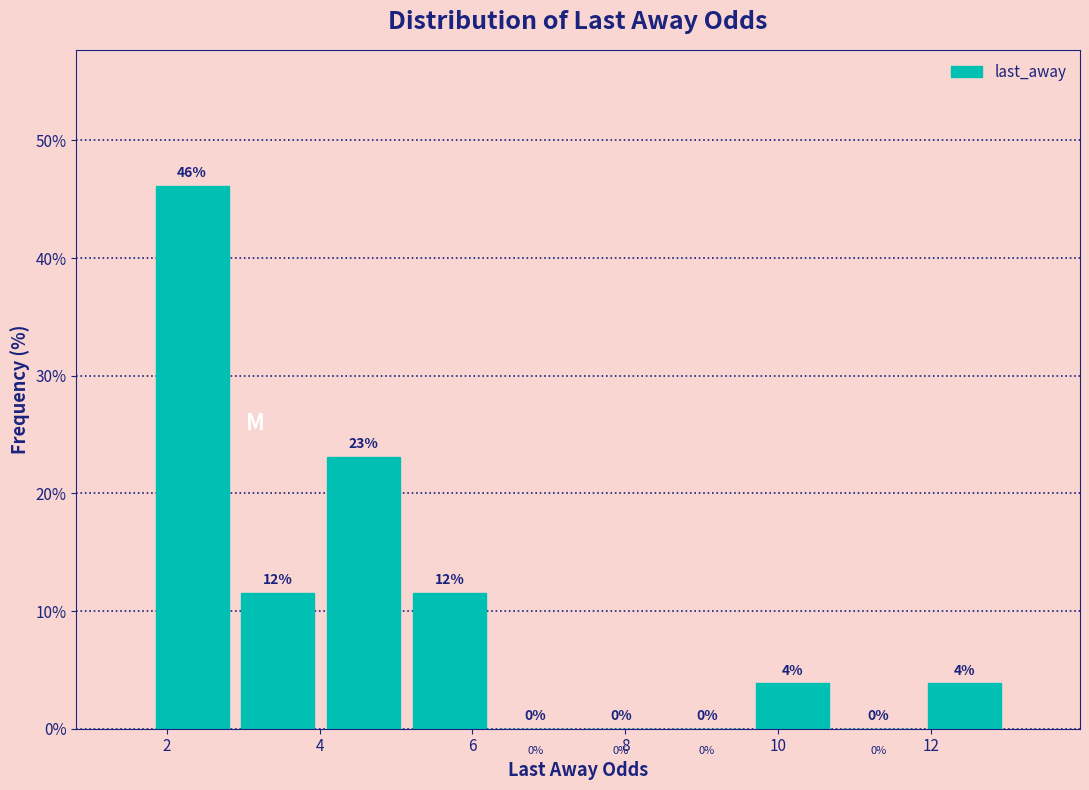

Over which range of the x-axis is the bar tallest?

1.8 to 2.8